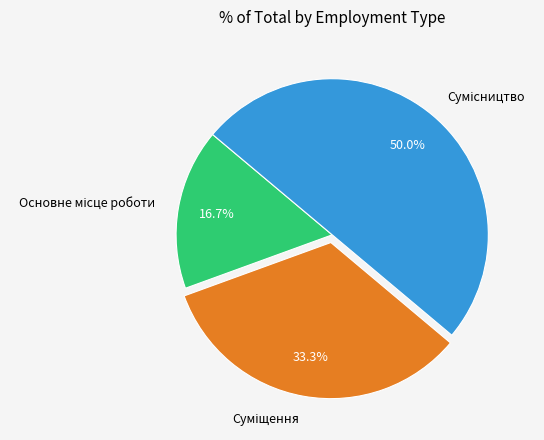

How many slices are in this pie chart?

3